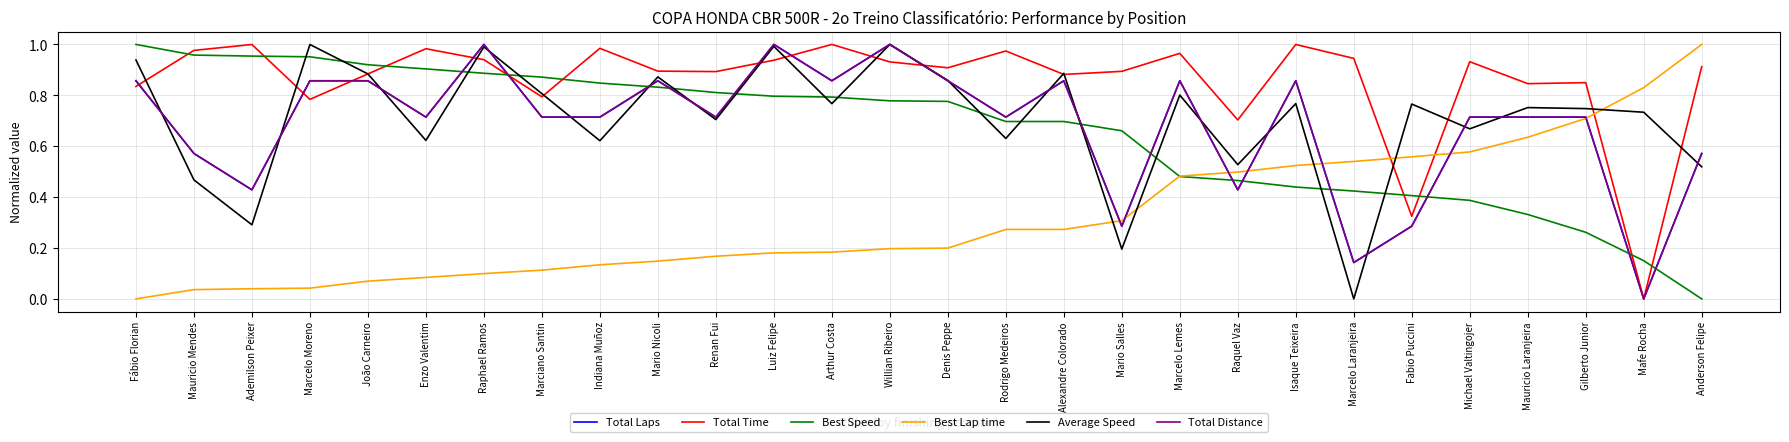

Is the value of Total Laps at Luiz Felipe greater than the value of Average Speed at Indiana Muñoz?

Yes